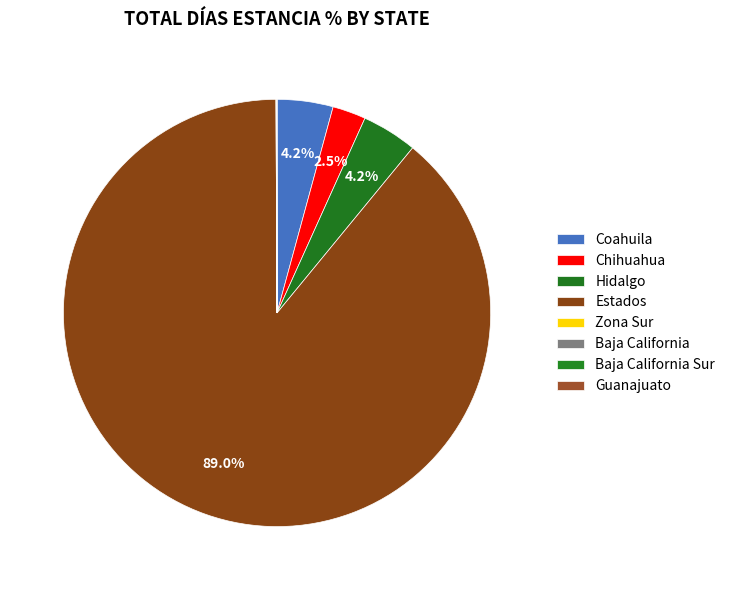

Approximately how many times larger is the value at Estados compared to Zona Sur?

2135.2